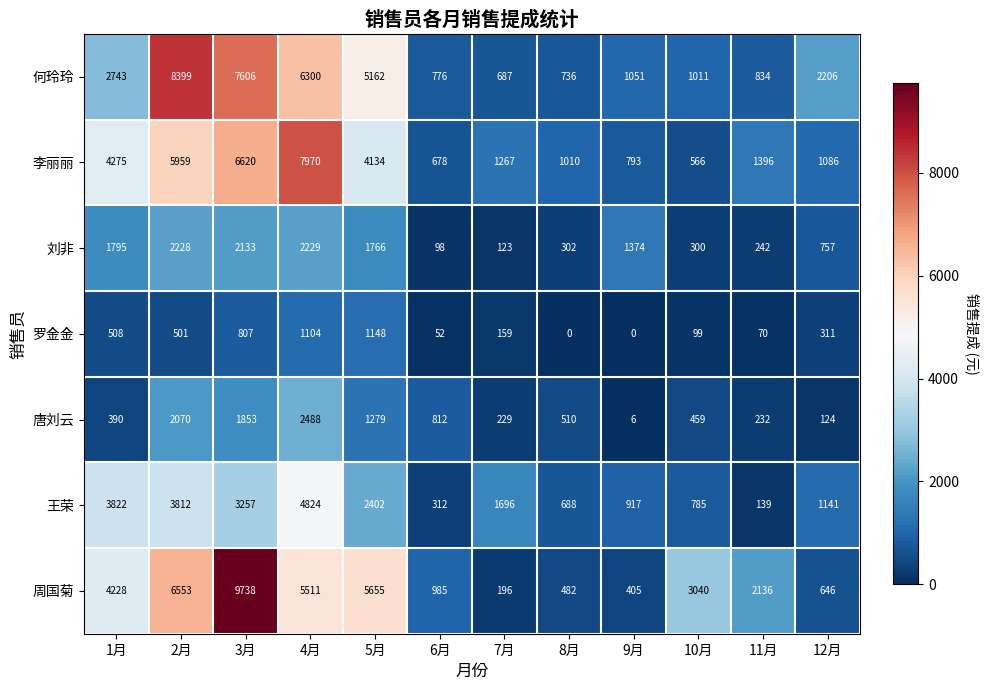

True or false: 王荣 has a value of 213 at 11月.

False